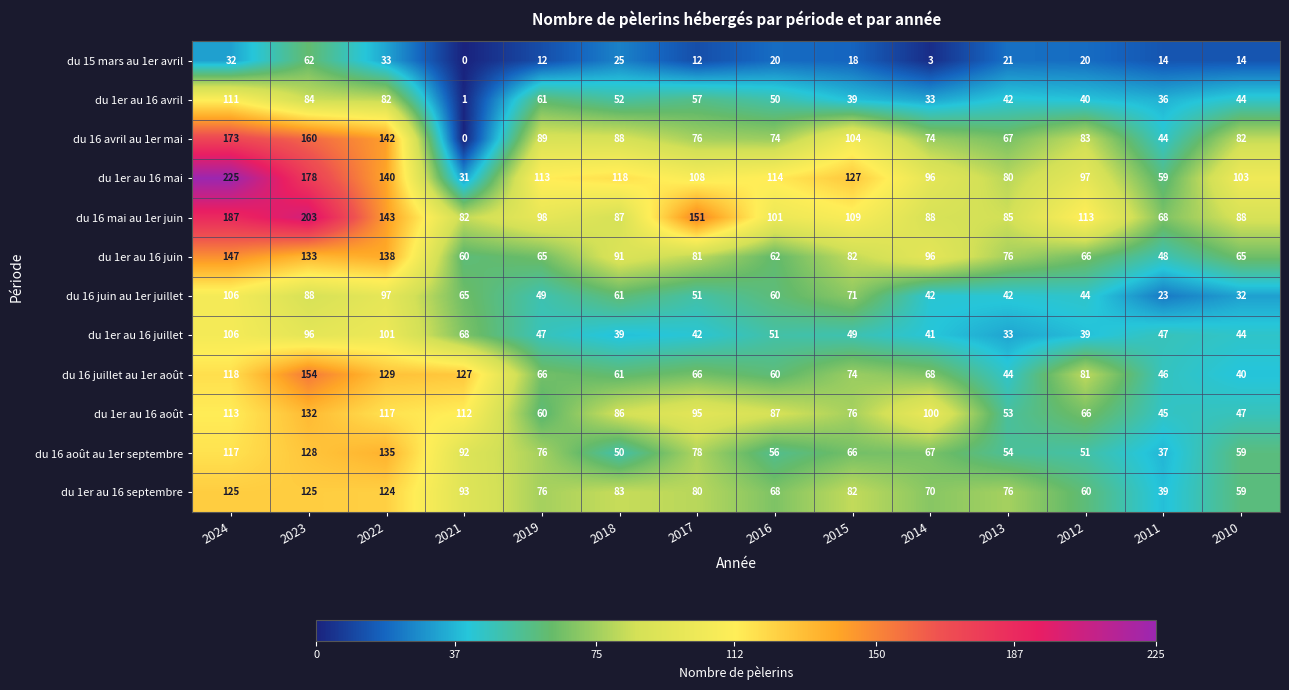

What is the spread (max minus min) of values at 2019?

101